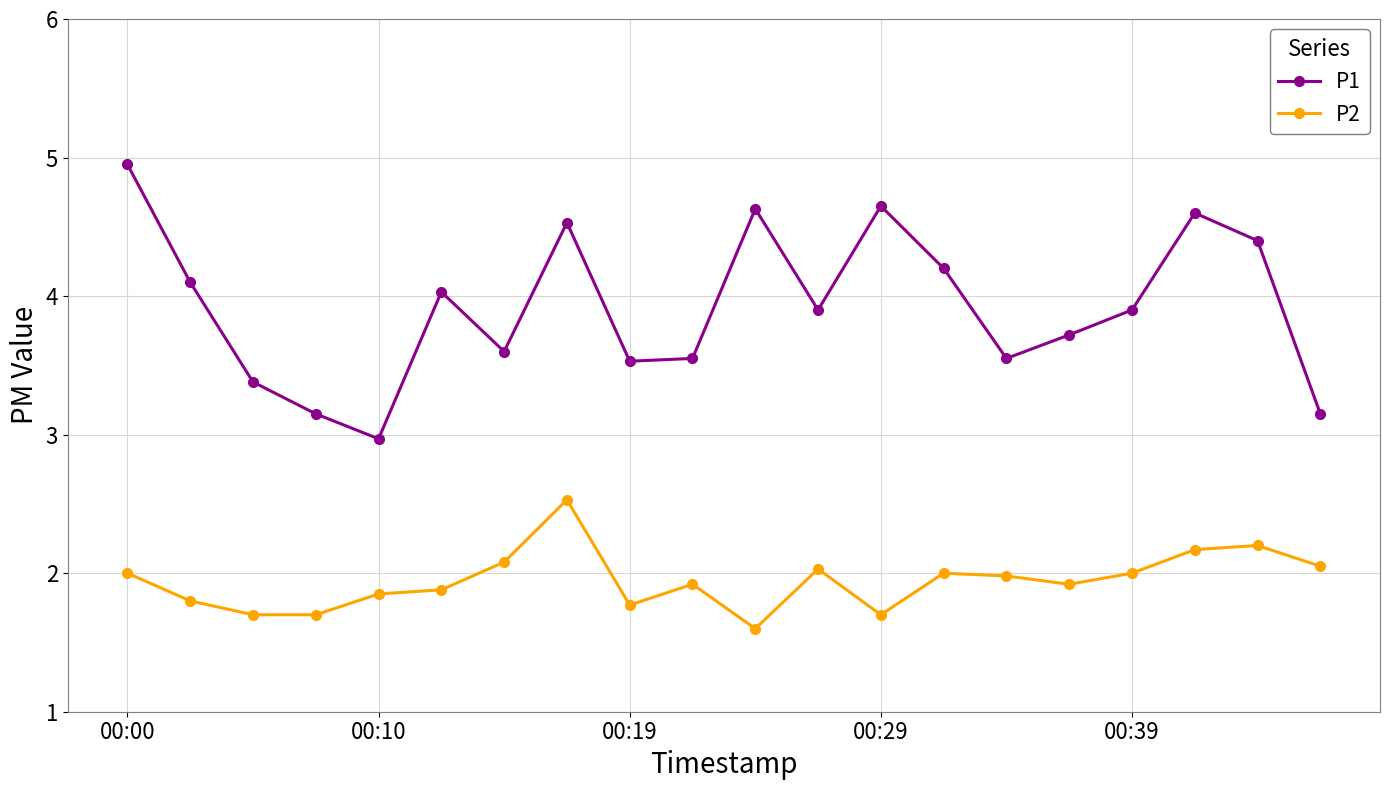

Does the chart have visible grid lines?

Yes